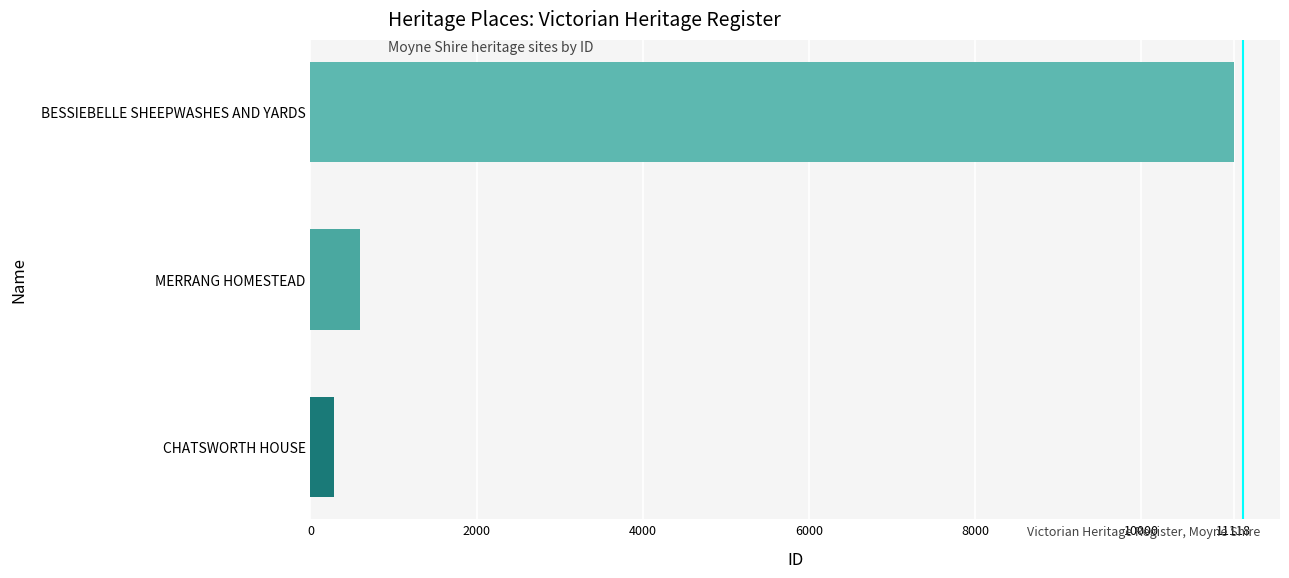

Rank the categories by value from lowest to highest.

CHATSWORTH HOUSE, MERRANG HOMESTEAD, BESSIEBELLE SHEEPWASHES AND YARDS